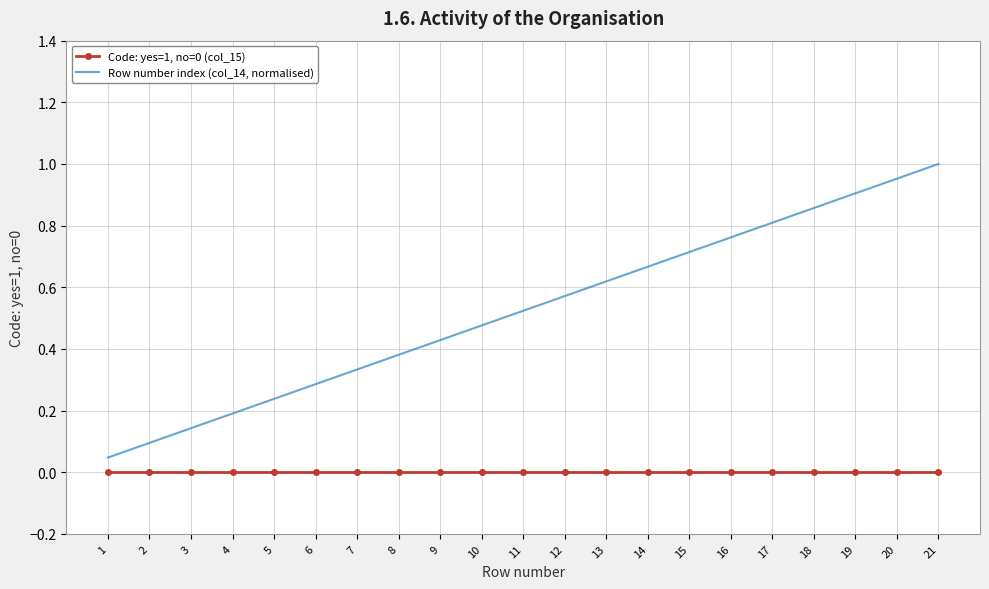

Which series has the largest range (max minus min)?

Row number index (col_14, normalised)